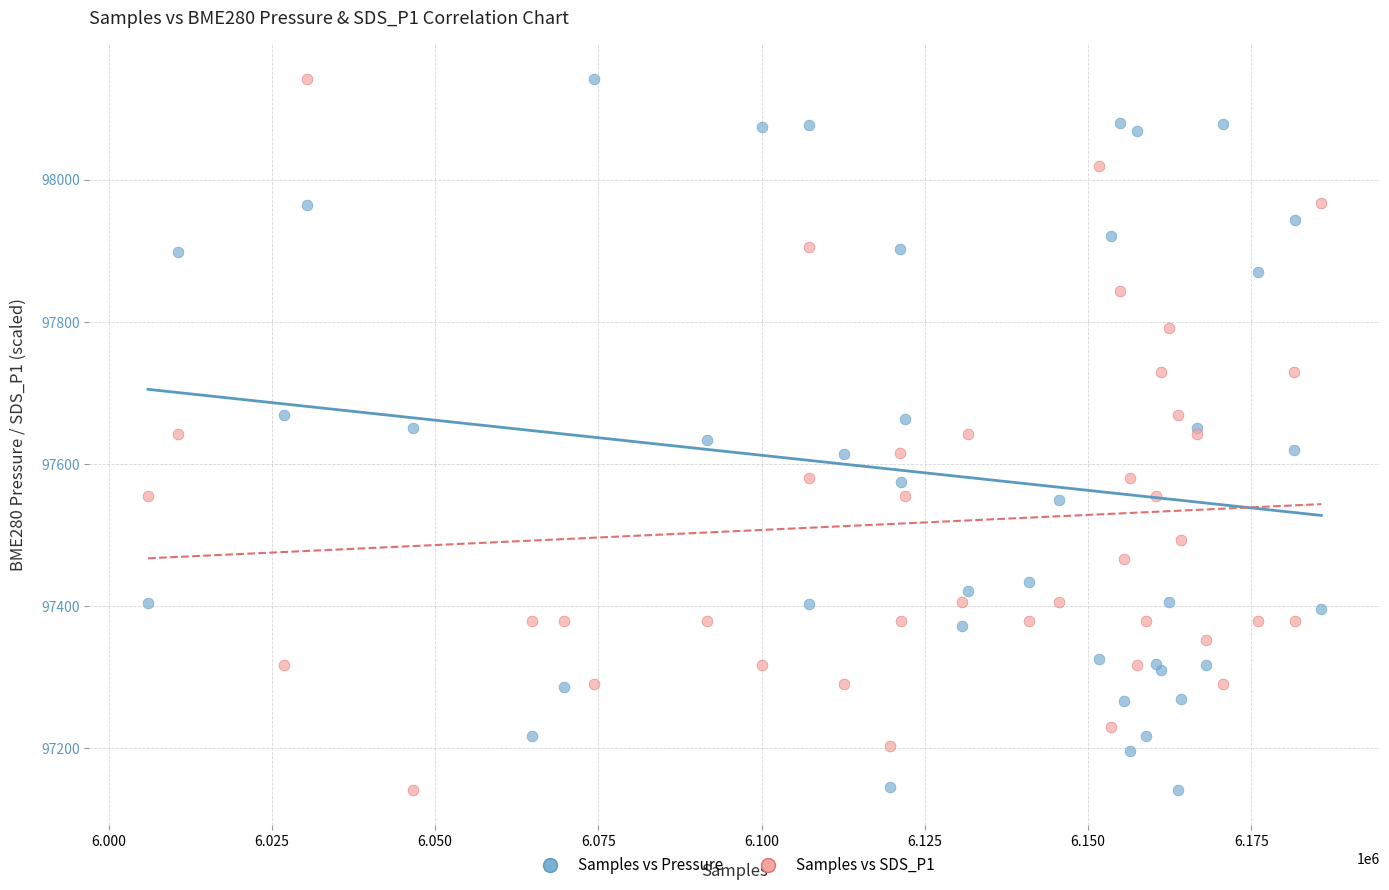

What is the X range (max minus min) for the scatter plot?

179705.0